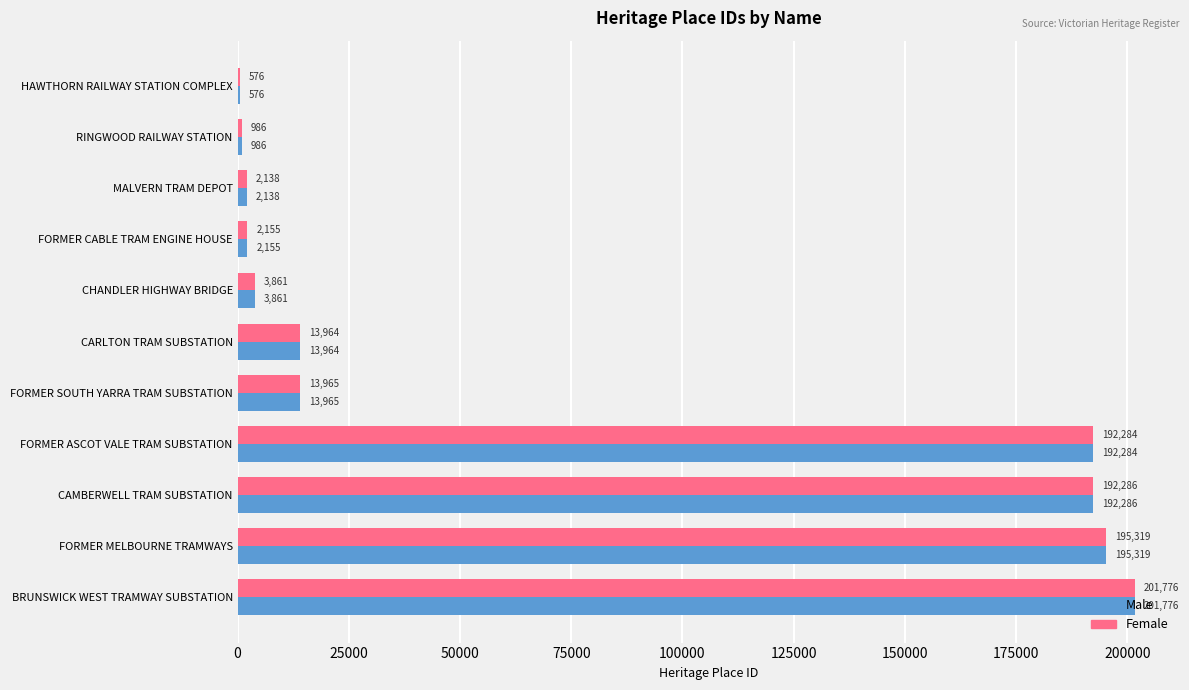

What is the sum of all Male values?

819310